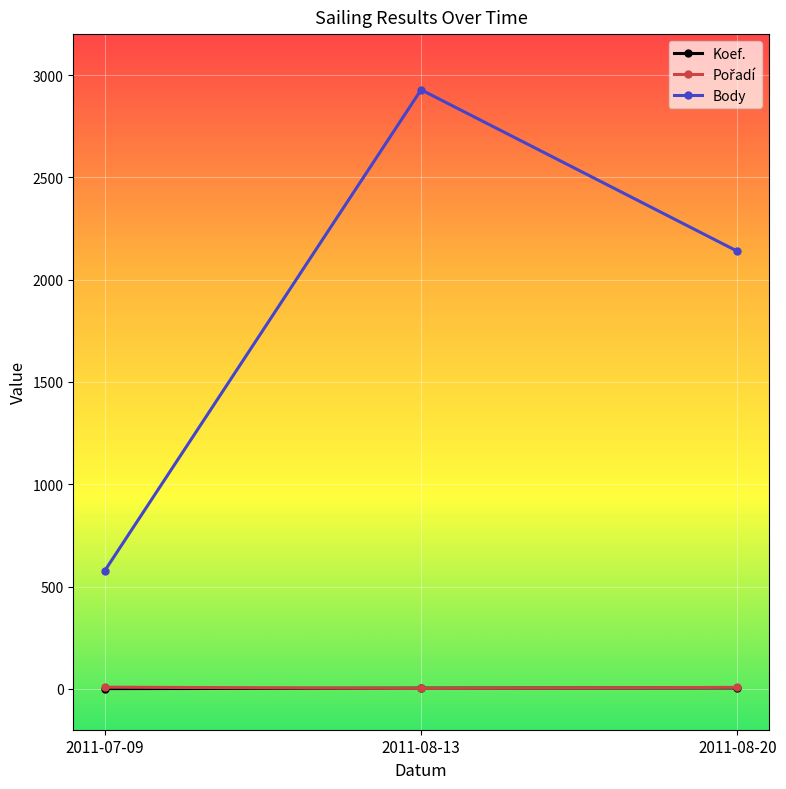

What position from the right is 2011-08-13?

2